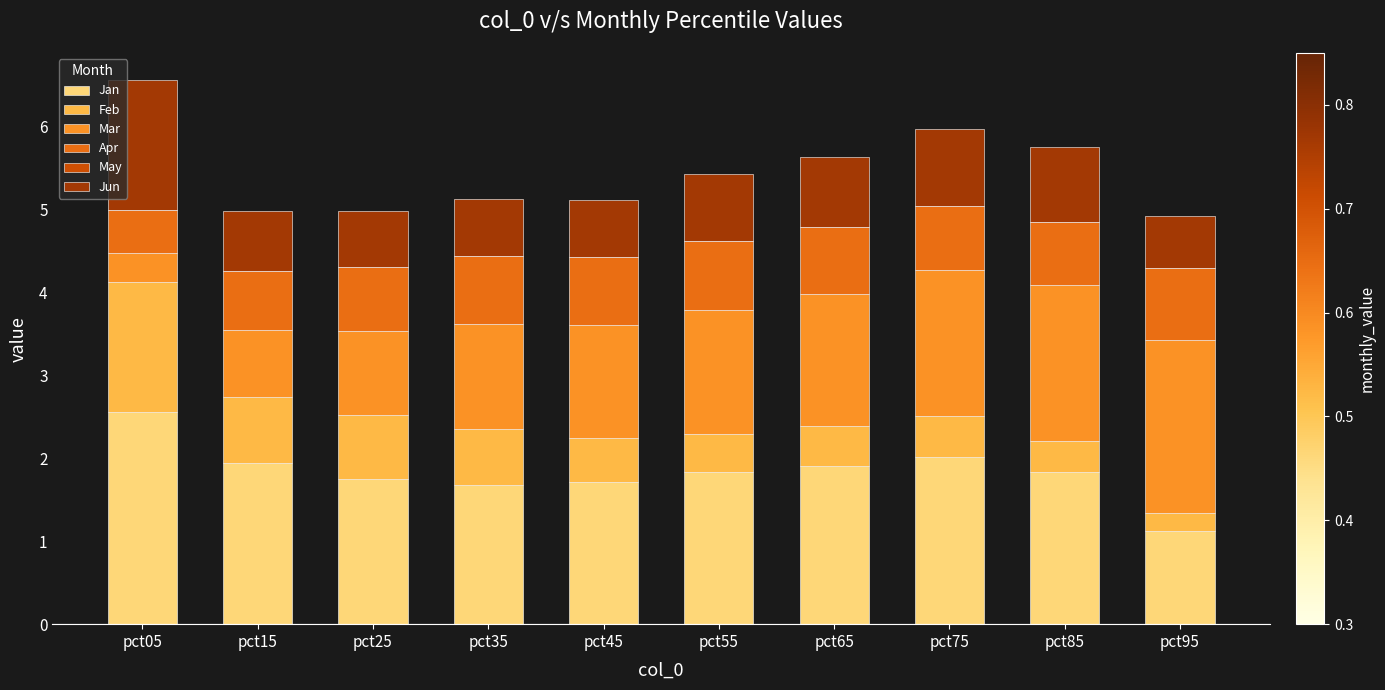

What is the total value across all series at pct65?

5.6